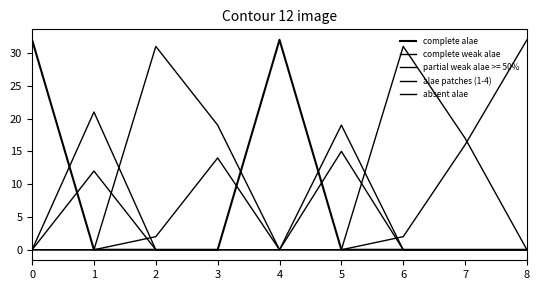

The complete weak alae series shows 21 at 1. True or false?

True